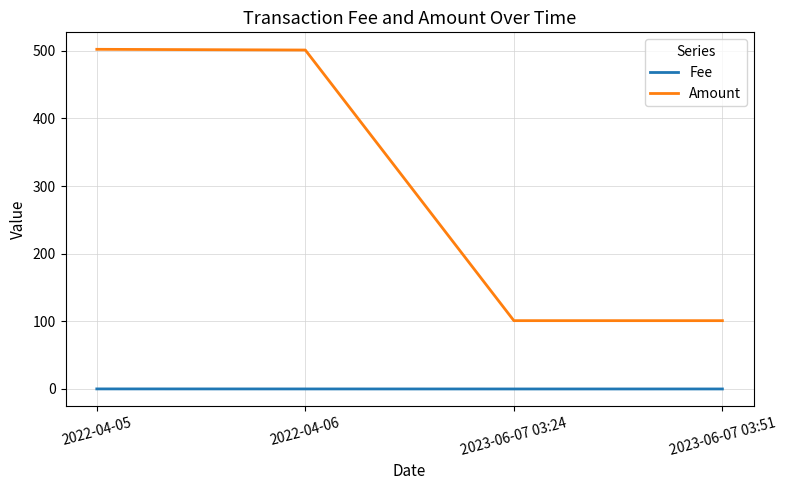

True or false: Fee and Amount intersect in this chart.

False